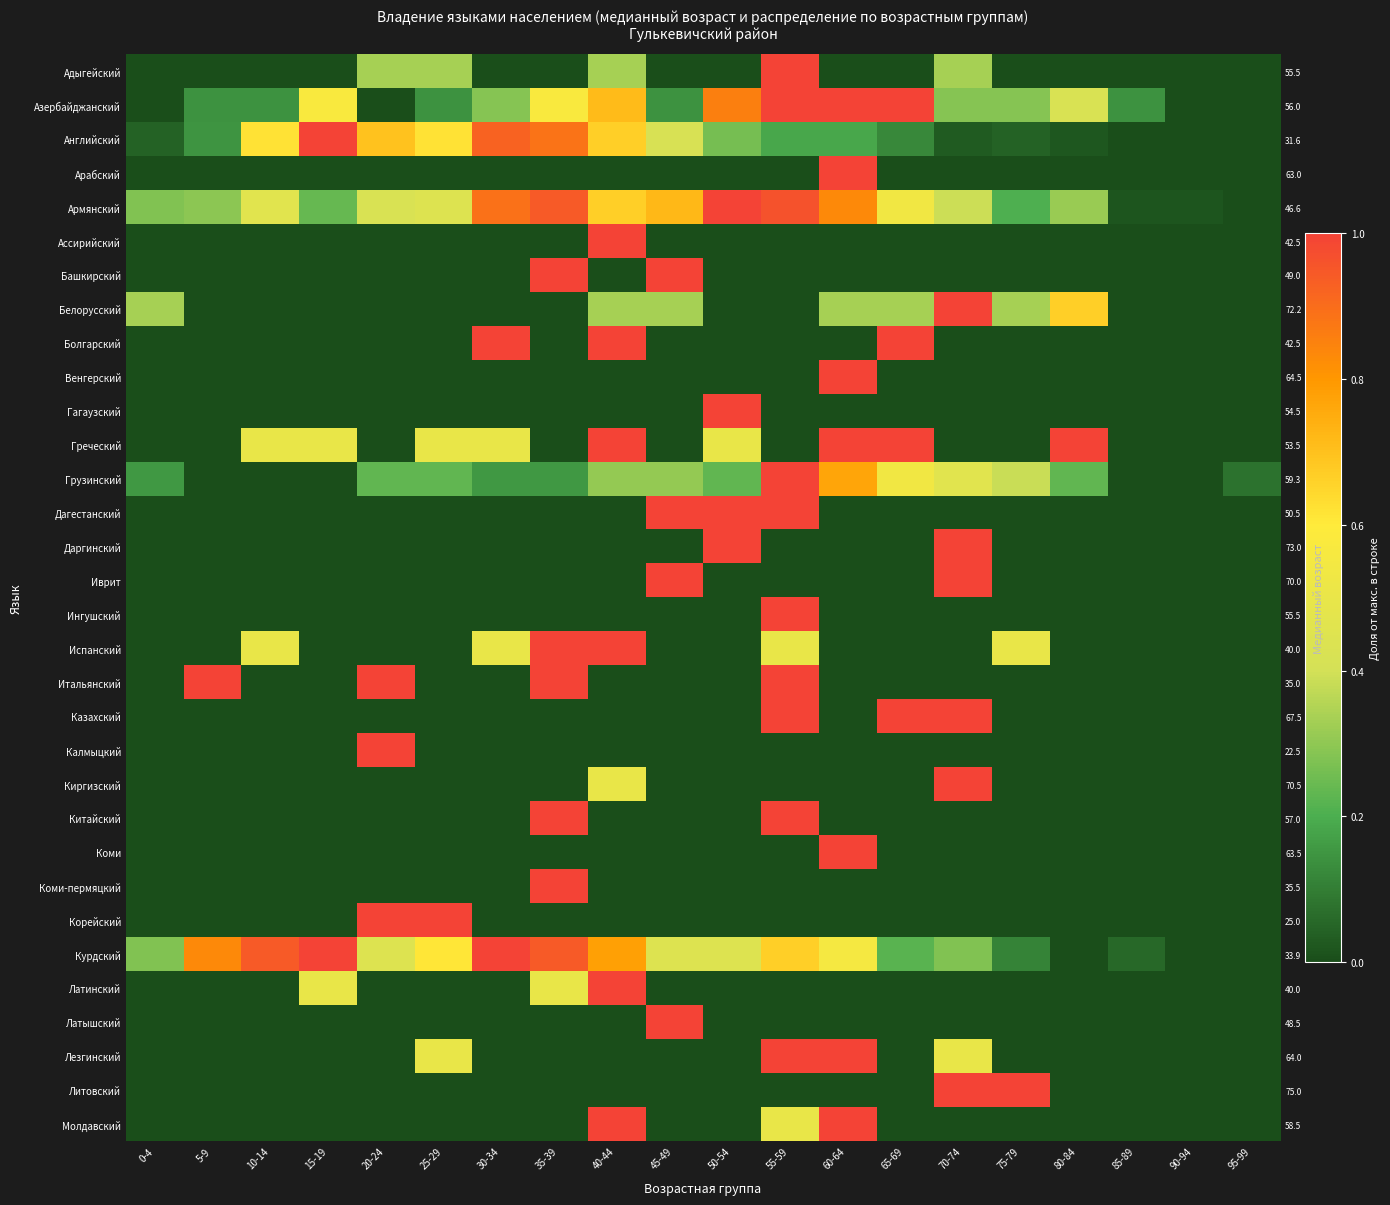

What is the total value across all series at 35-39?

9.0